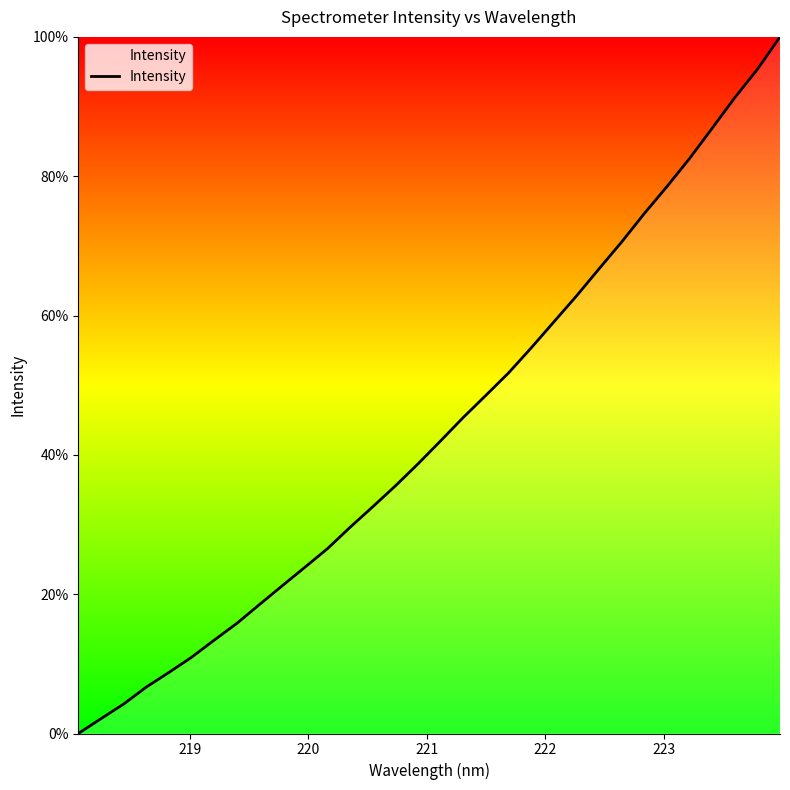

True or false: the data has more than 2 interior local peaks.

False